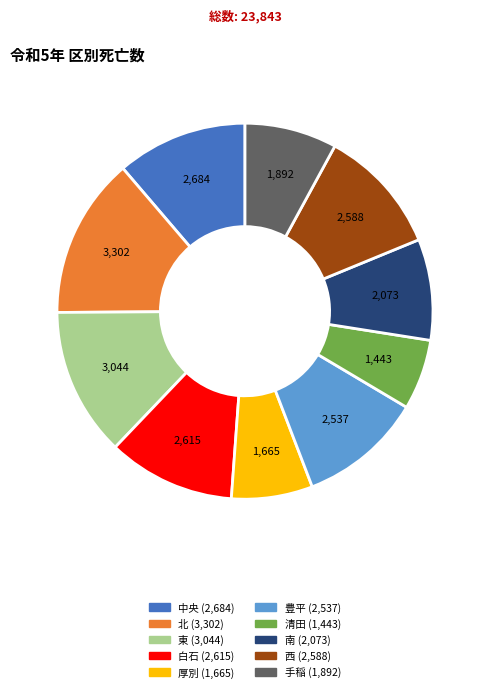

True or false: 豊平 accounts for 3% of the total.

False